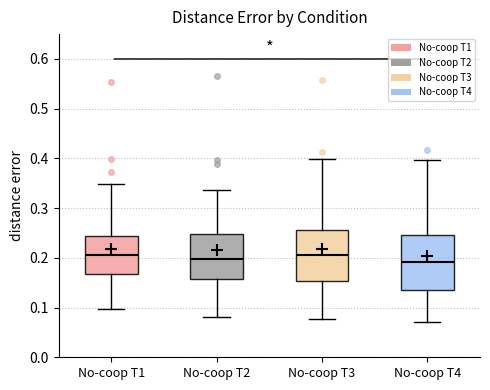

Reading left to right, transcribe this box plot: for each box, give where its median line is, the range the box spans, and where its two whiskers end, as read against the y-axis. The values are not printed on the chart, so give them approximately, as read against the axis.

No-coop T1: median 0.21, box 0.17 to 0.24, whiskers 0.10 to 0.35
No-coop T2: median 0.20, box 0.16 to 0.25, whiskers 0.08 to 0.34
No-coop T3: median 0.21, box 0.15 to 0.26, whiskers 0.08 to 0.40
No-coop T4: median 0.19, box 0.13 to 0.25, whiskers 0.07 to 0.40